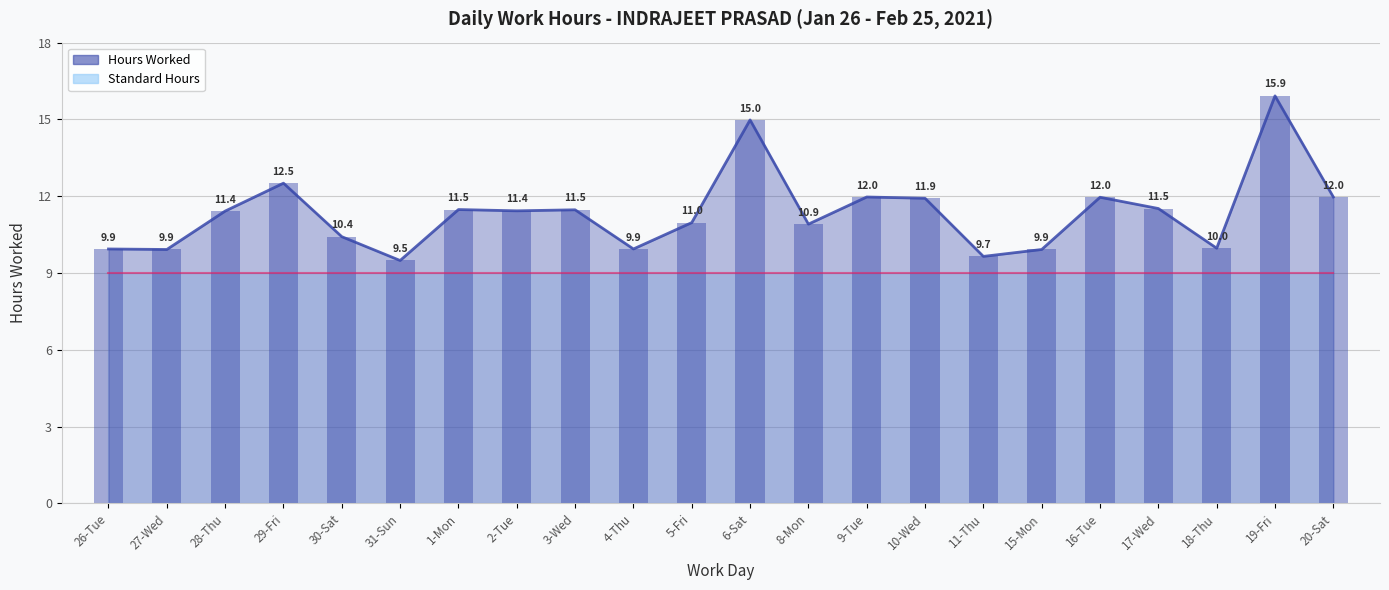

How many data points does each series have?

22